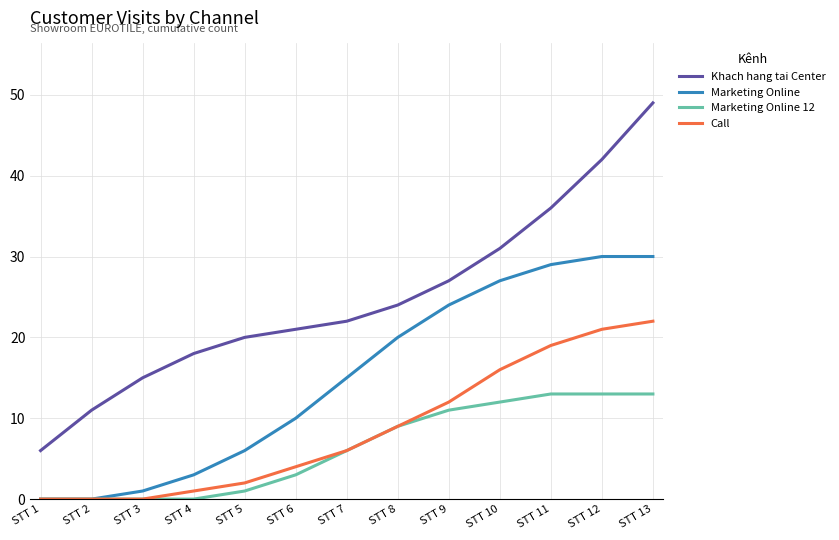

The value of Marketing Online at STT 6 is 10. True or false?

True